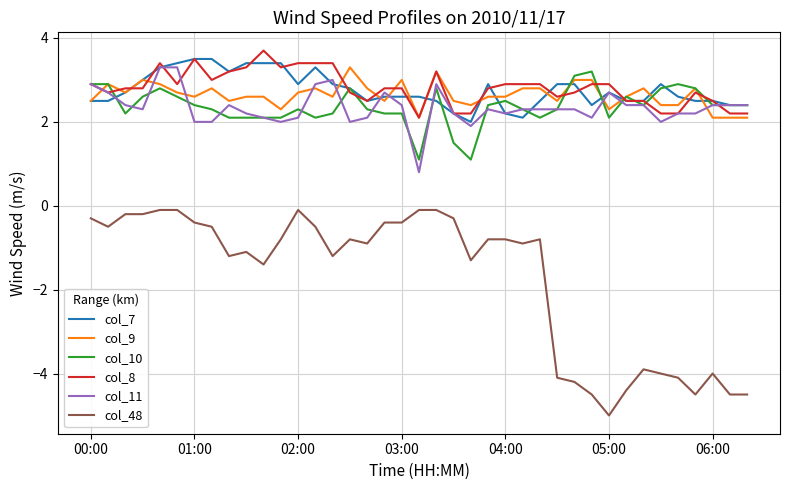

True or false: col_10 and col_48 intersect in this chart.

False